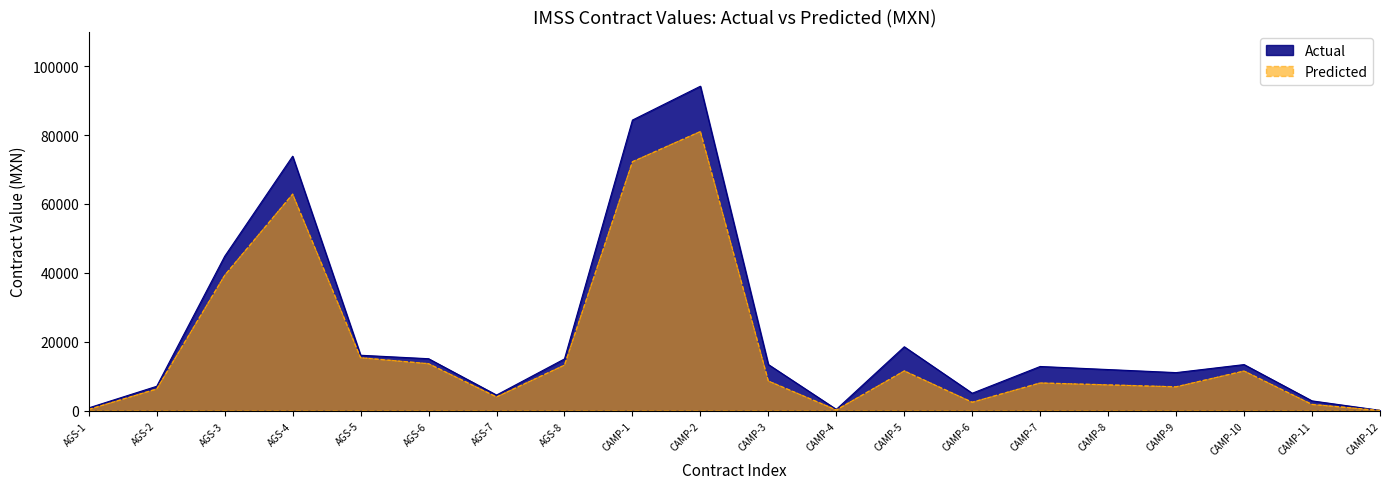

Reading right to left, transcribe all the data shown in this chart.

Actual: 170.5	2913.5	13436.3	11109.0	11997.7	12886.4	5126.9	18601.3	448.2	13446.7	94149.0	84332.0	15076.5	4602.3	15138.0	16142.6	73853.3	44840.4	7145.6	883.9
Predicted: 148.4	1878.4	11573.0	6989.7	7548.9	8108.0	2516.3	11602.9	279.6	8669.5	81010.7	72245.8	13280.4	4054.0	13692.9	15424.2	62853.8	39318.4	6357.6	433.5